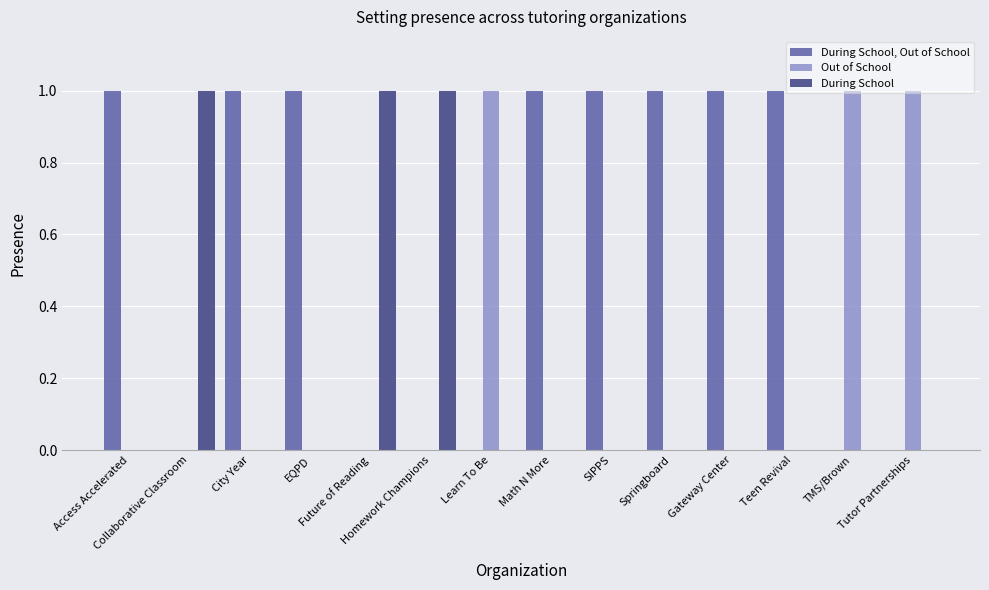

Reading left to right, extract all data points from this chart.

During School, Out of School: 1	0	1	1	0	0	0	1	1	1	1	1	0	0
Out of School: 0	0	0	0	0	0	1	0	0	0	0	0	1	1
During School: 0	1	0	0	1	1	0	0	0	0	0	0	0	0